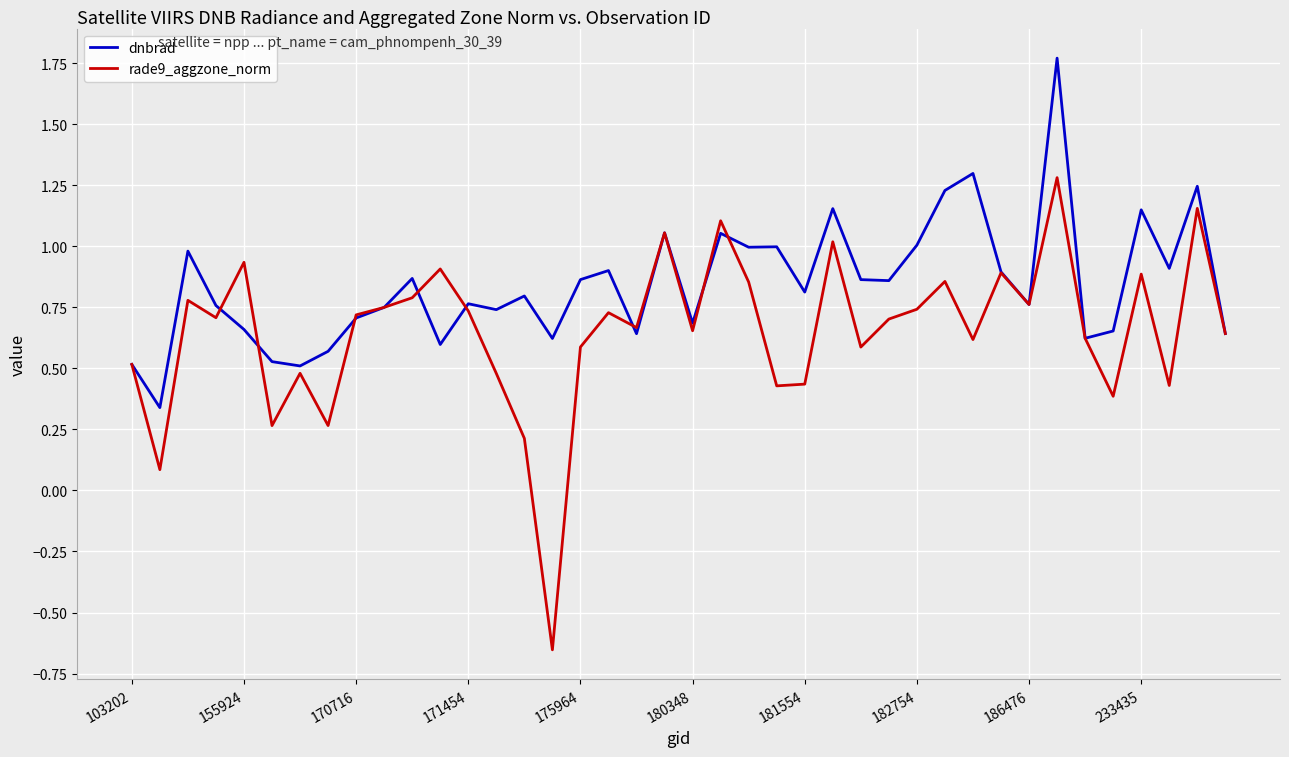

Which series has the largest total across all categories?

dnbrad